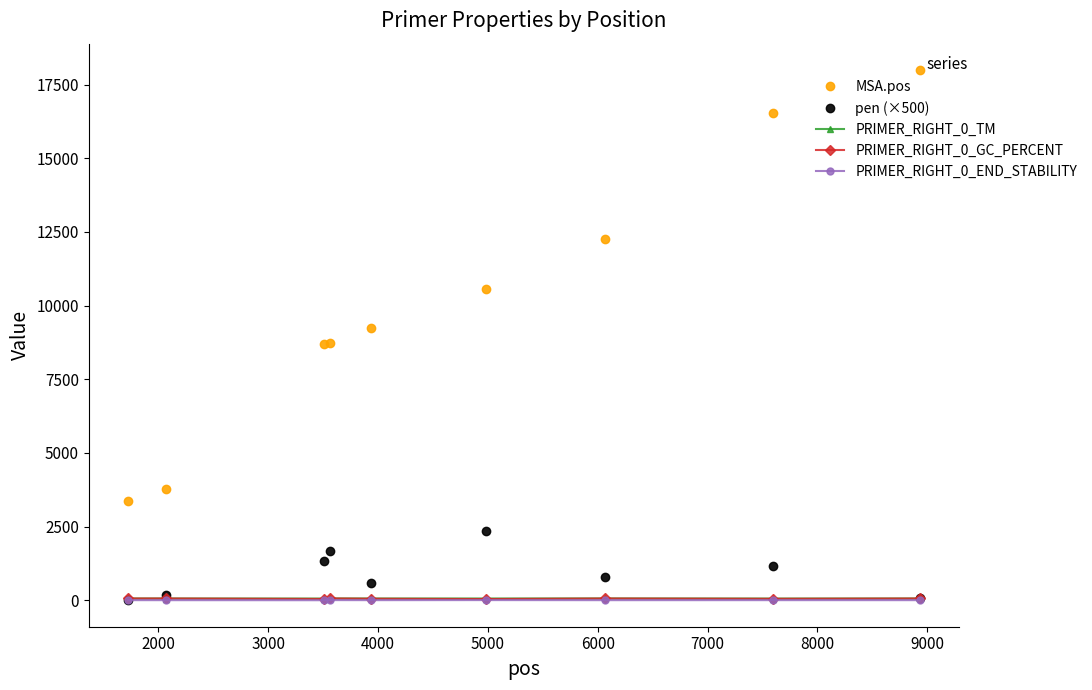

Which series has the largest range (max minus min)?

MSA.pos